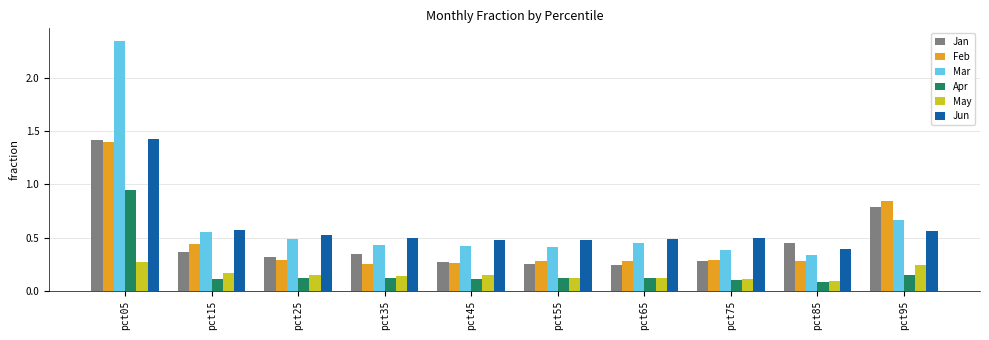

Which category has the lowest value across all series?

pct85